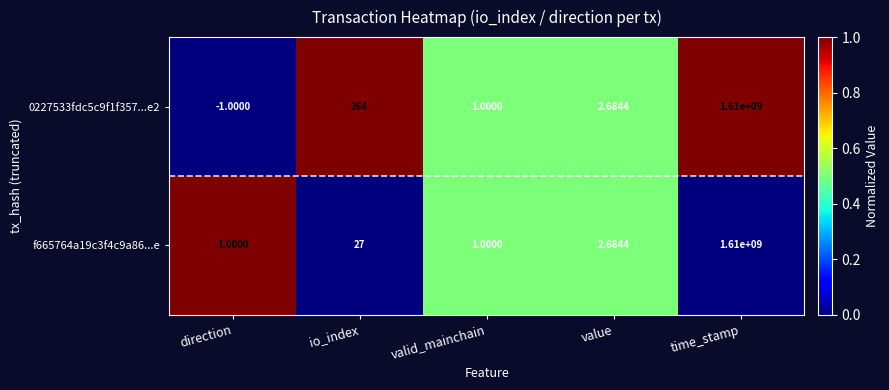

Which category has the highest value across all series?

time_stamp